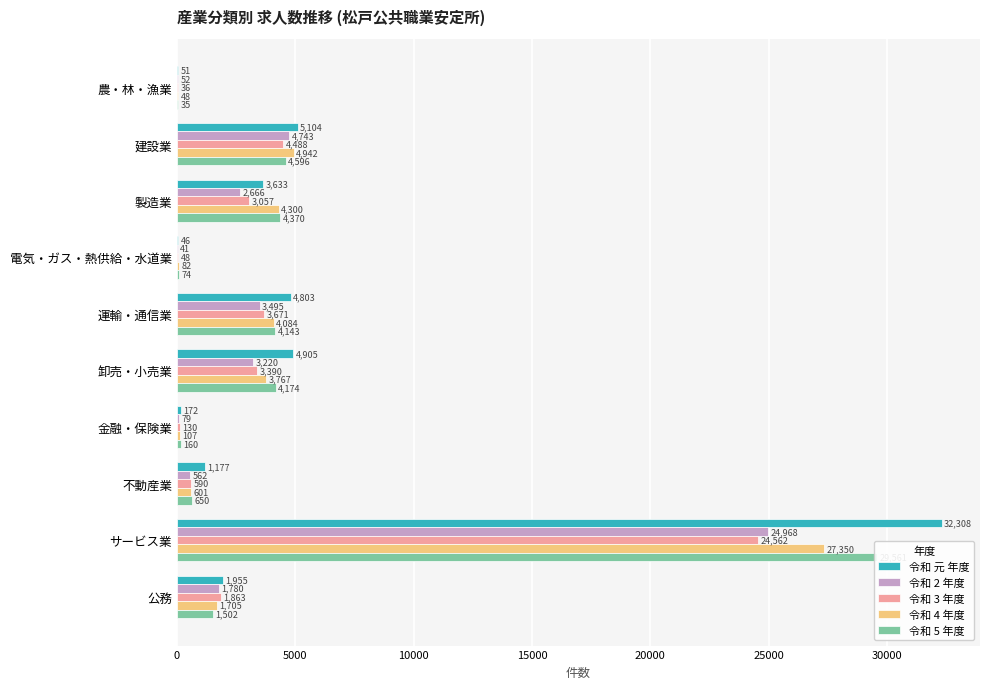

What are all the series names shown in the legend?

令和 元 年度, 令和 2 年度, 令和 3 年度, 令和 4 年度, 令和 5 年度